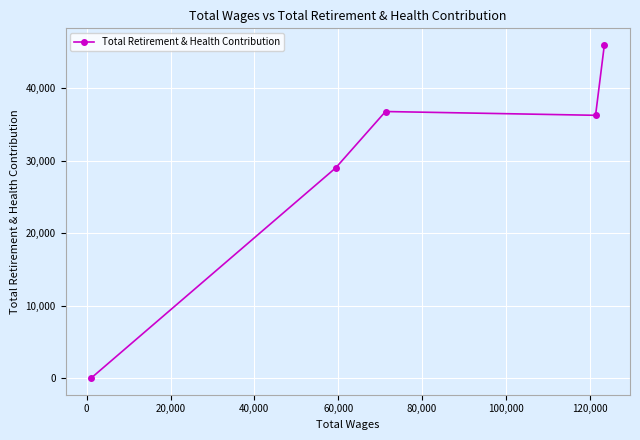

What is the difference between the maximum and minimum values?

45950